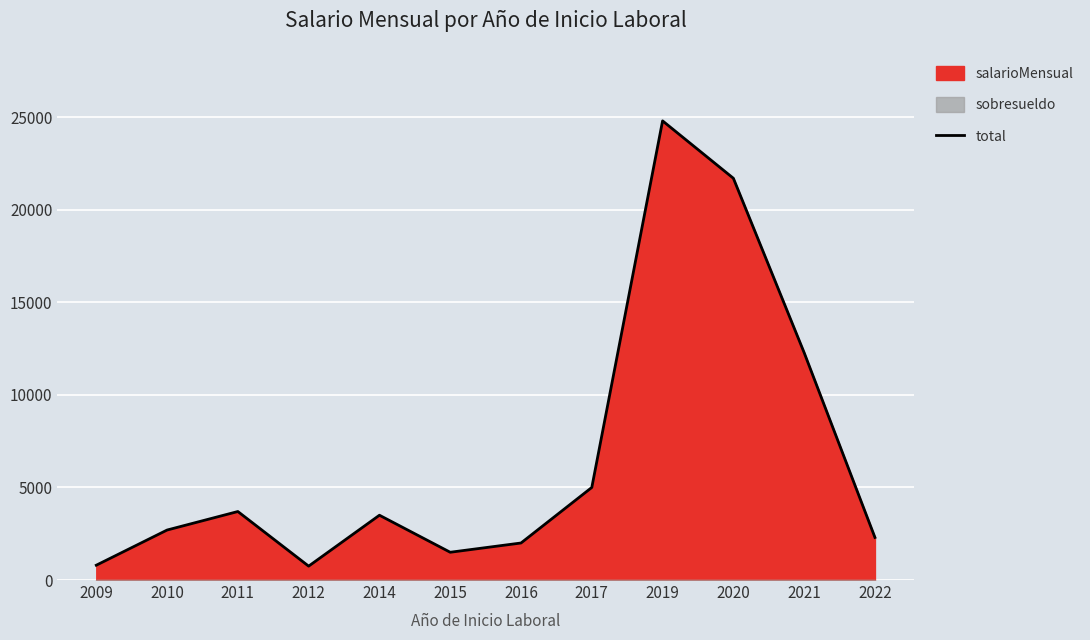

What is the approximate value at 2022?

2300